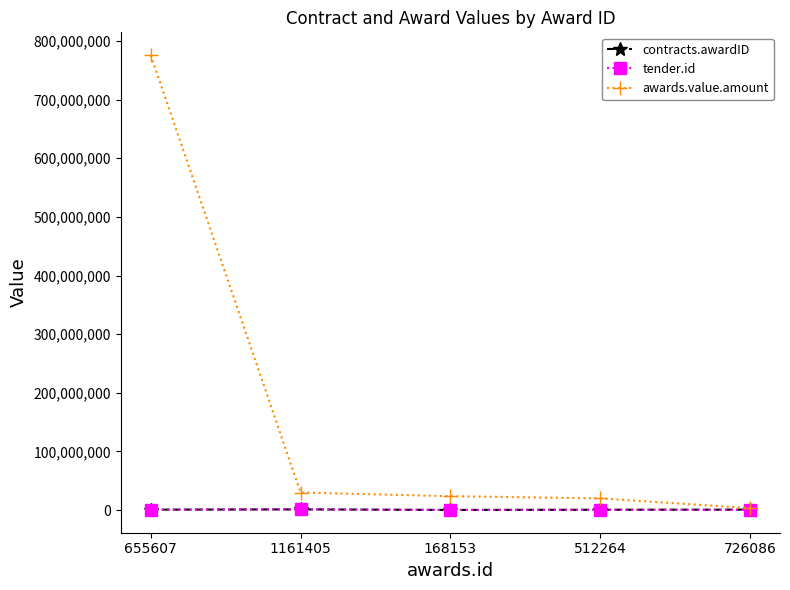

Which series has the widest spread of values?

awards.value.amount